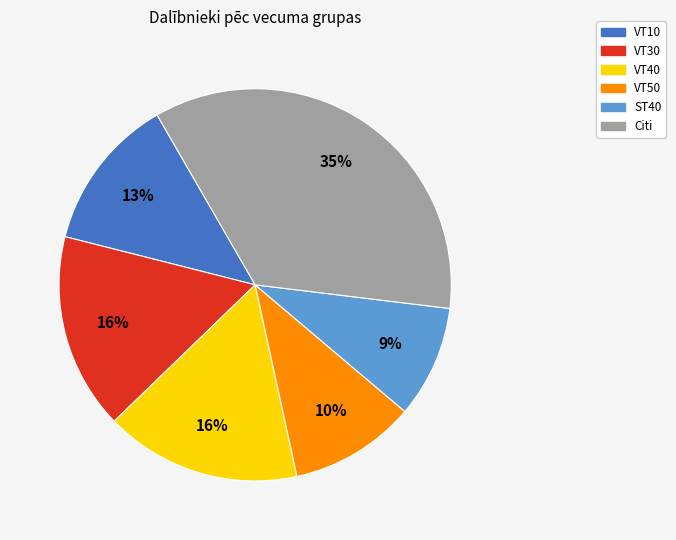

Is there a majority slice in this chart?

No